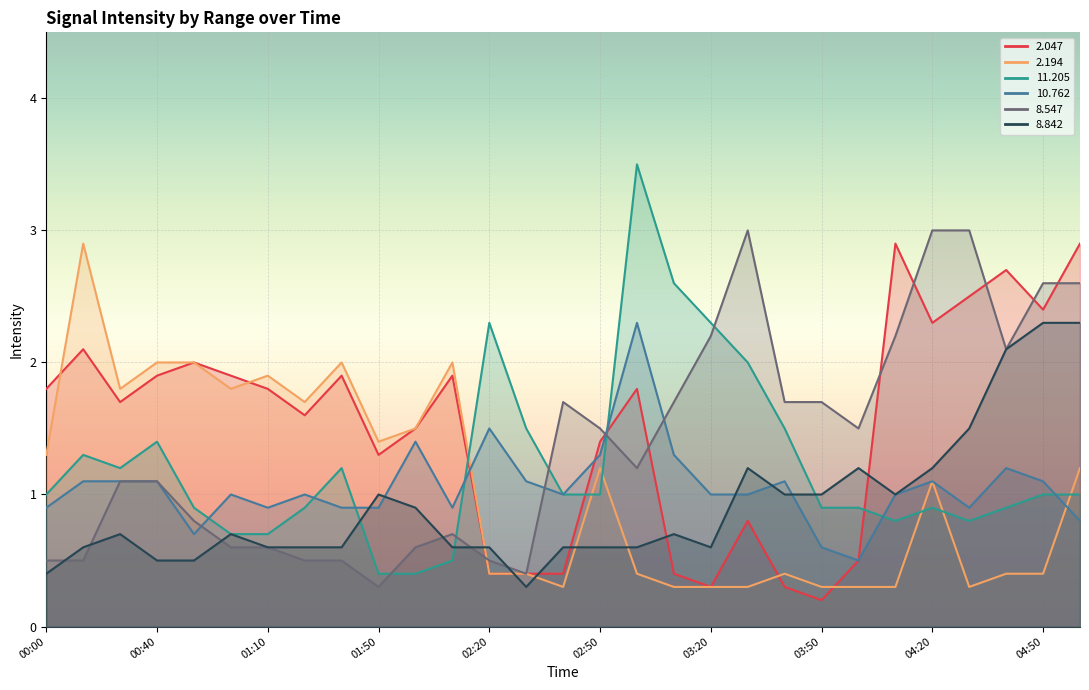

Which series ends up on top after the final intersection of   2.047 and  11.205?

  2.047